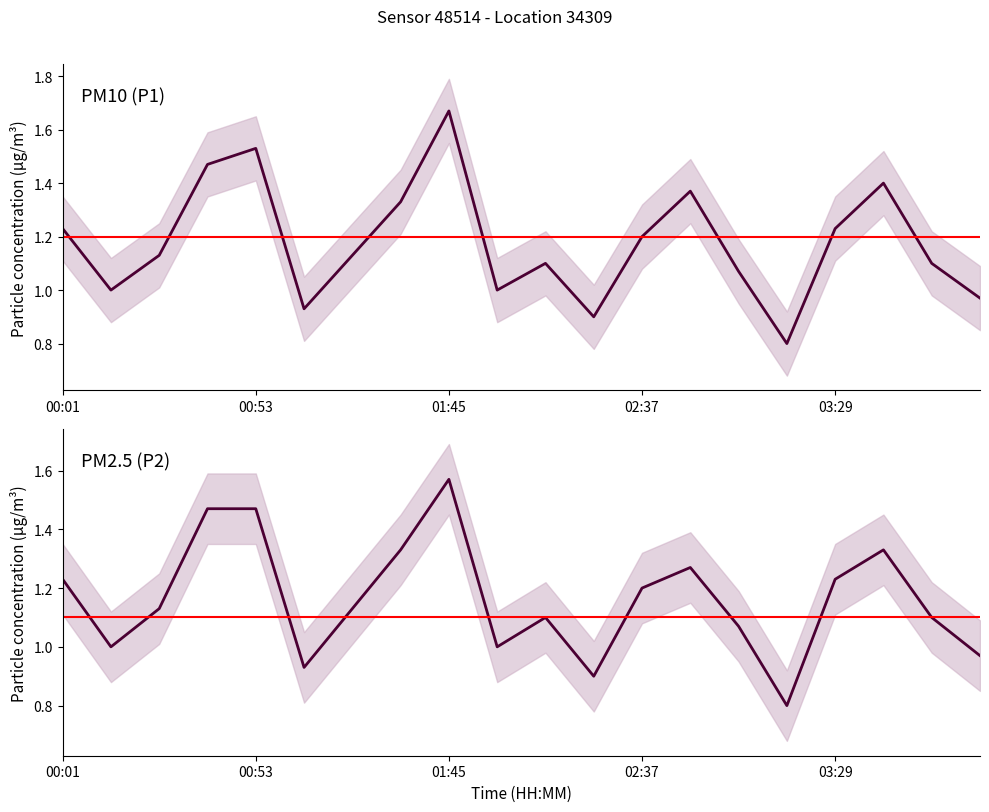

True or false: P1 has a value of 1.7 at 01:45.

True